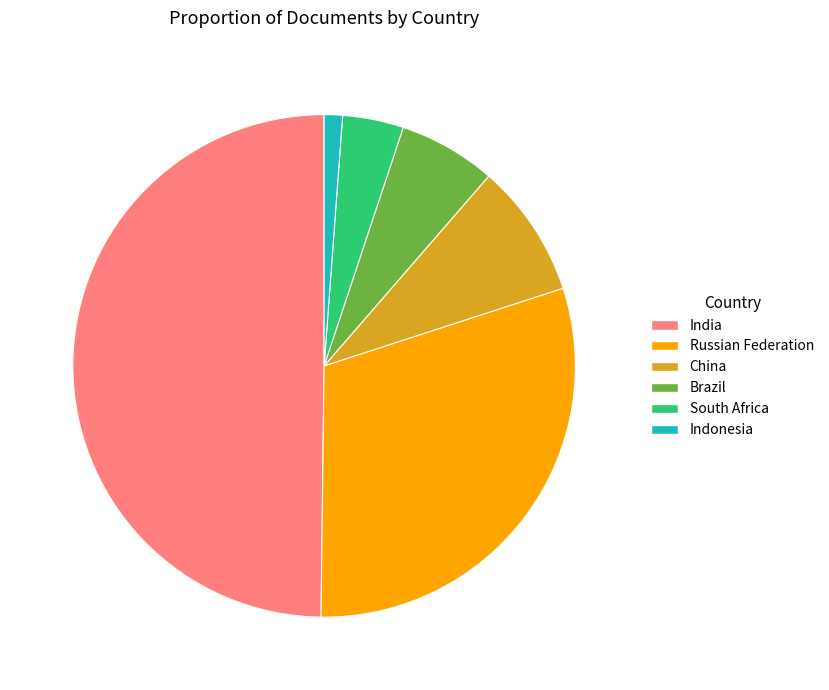

Is the sum of Russian Federation and South Africa greater than half?

No